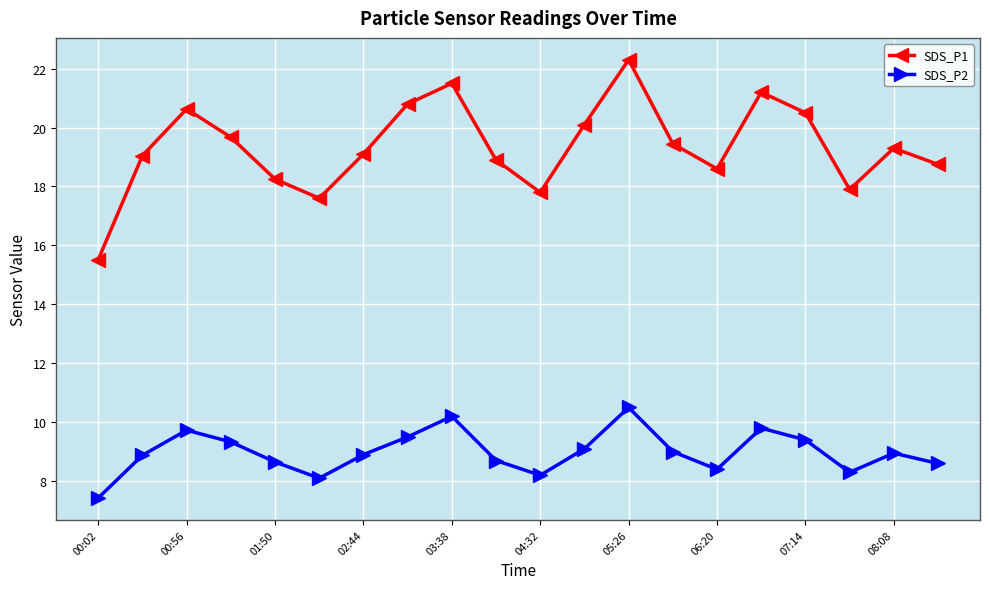

Rank the series by their average value, from lowest to highest.

SDS_P2, SDS_P1